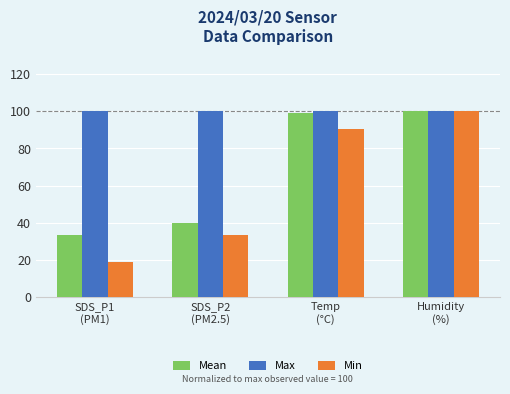

The Min series shows 160.7 at Humidity
(%). True or false?

False